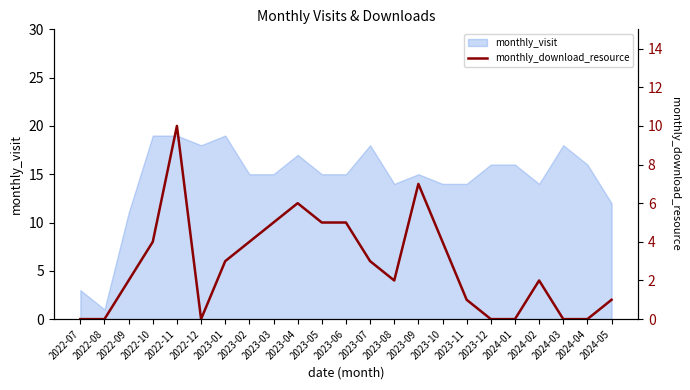

What is the highest value of the monthly_visit series?

19